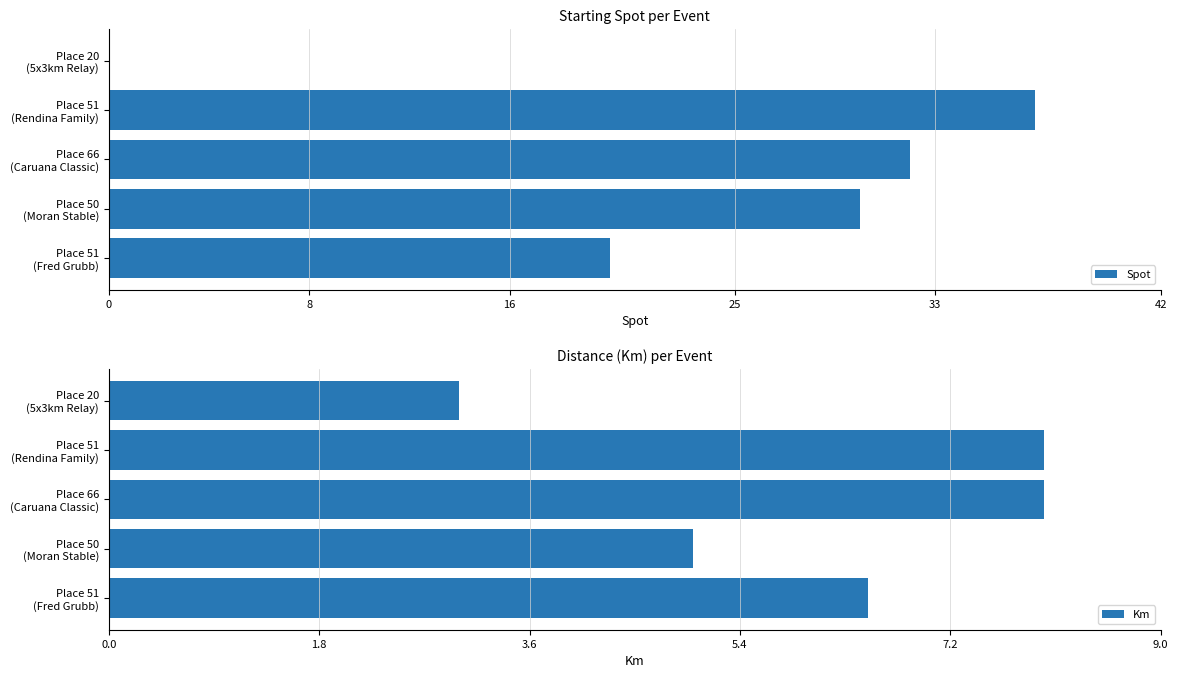

What is the sum of all Spot values?

119